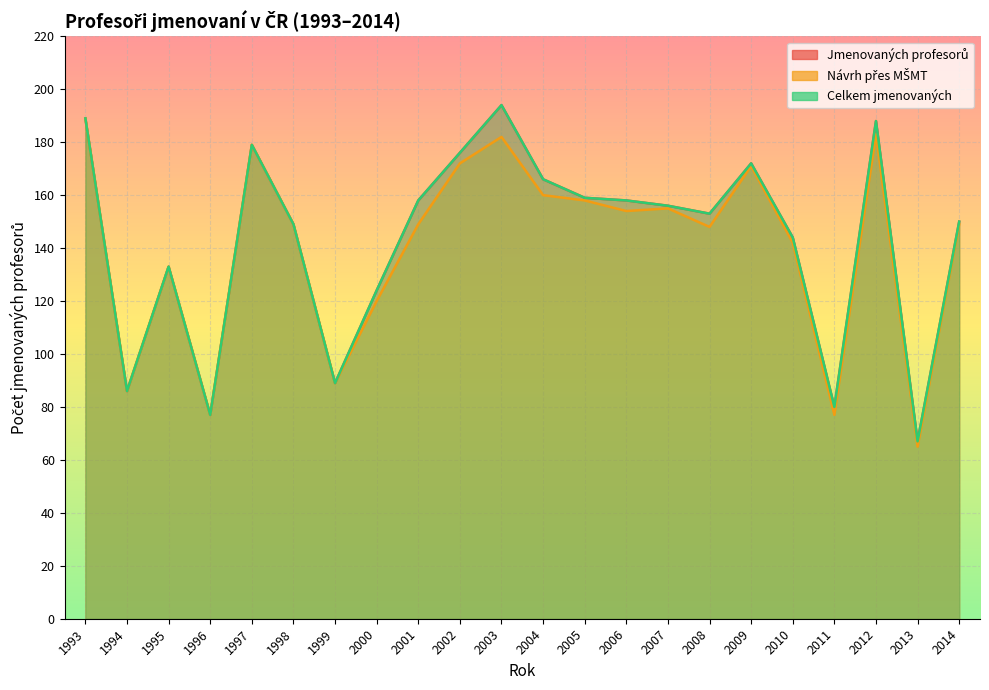

Count the number of categories in the chart.

22